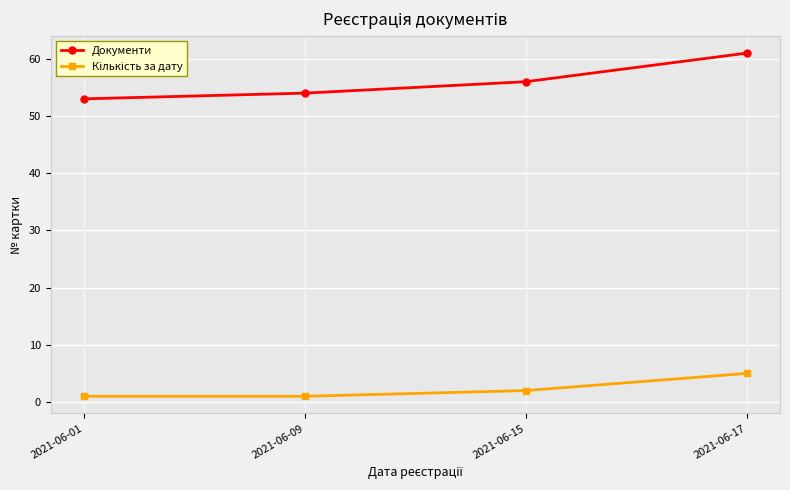

Which label corresponds to the largest value in the chart?

2021-06-17